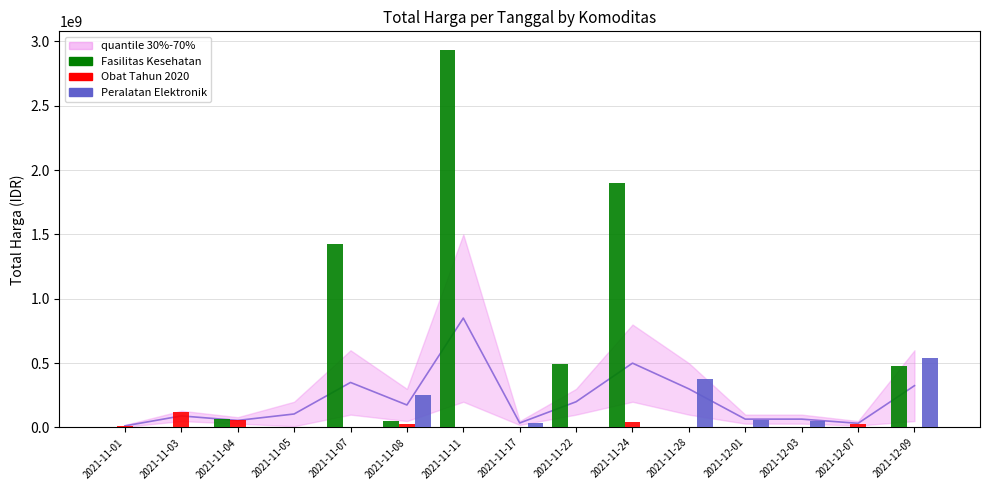

How many positive values does the Peralatan Elektronik series have?

6